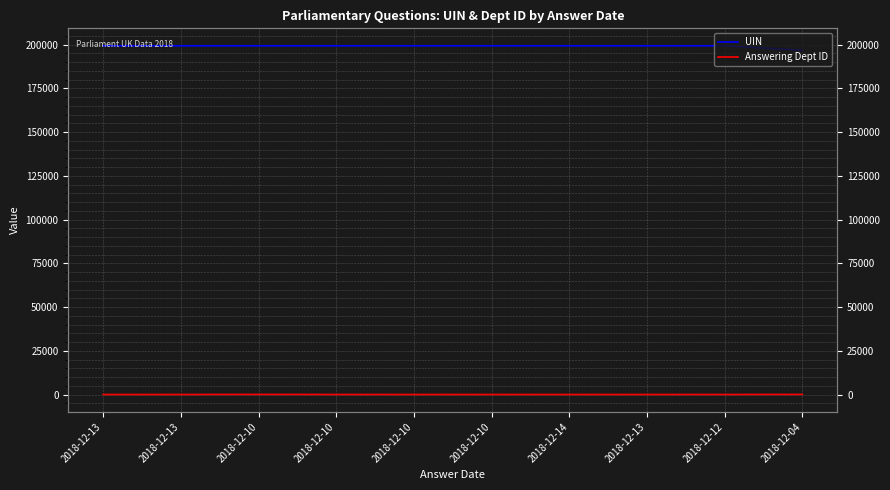

Is the value of UIN at 2018-12-14 greater than the value of Answering Dept ID at 2018-12-14?

Yes